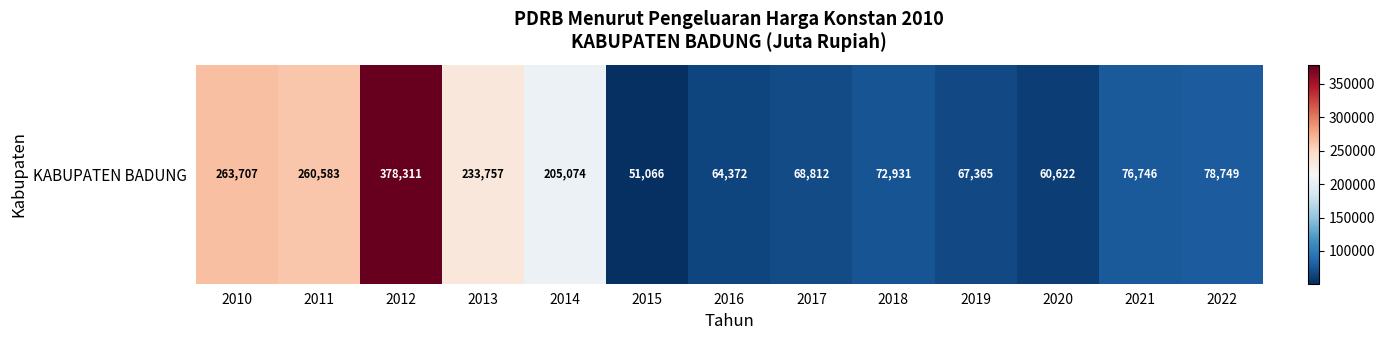

At which category does the chart reach its peak across all series?

2012